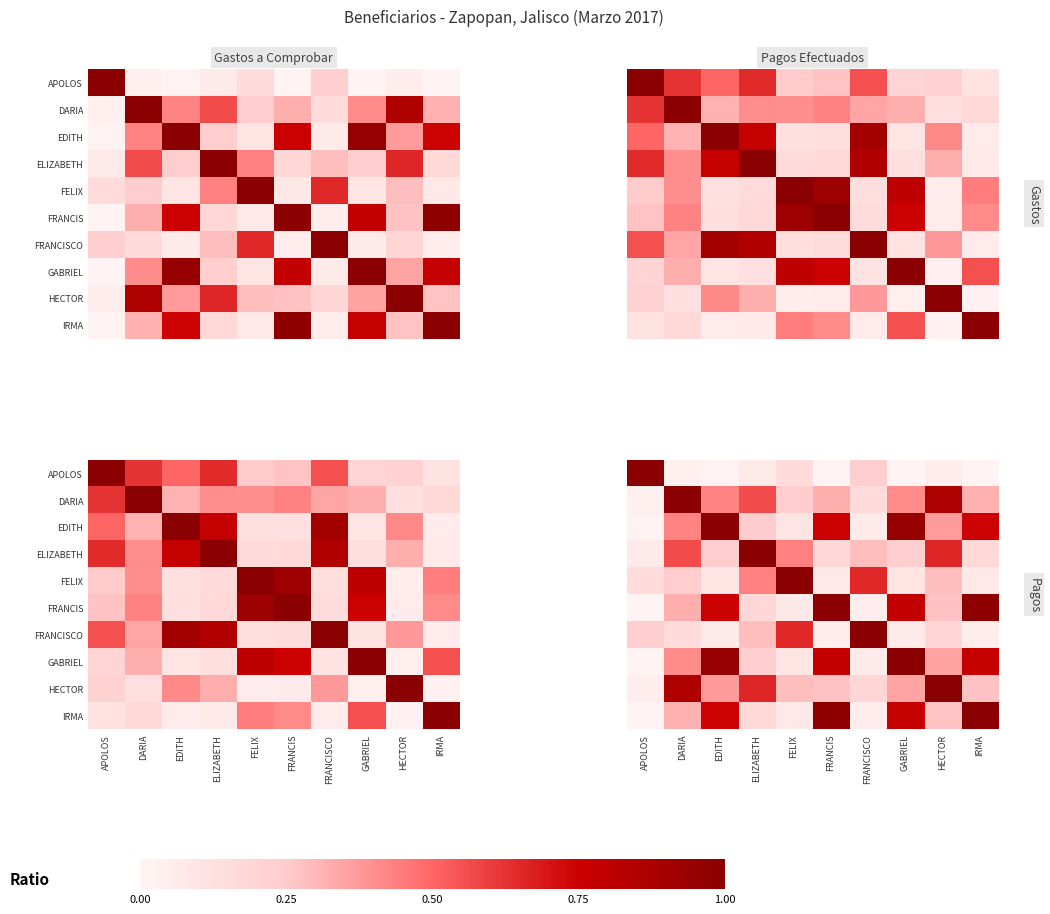

How many categories are shown in the chart?

10